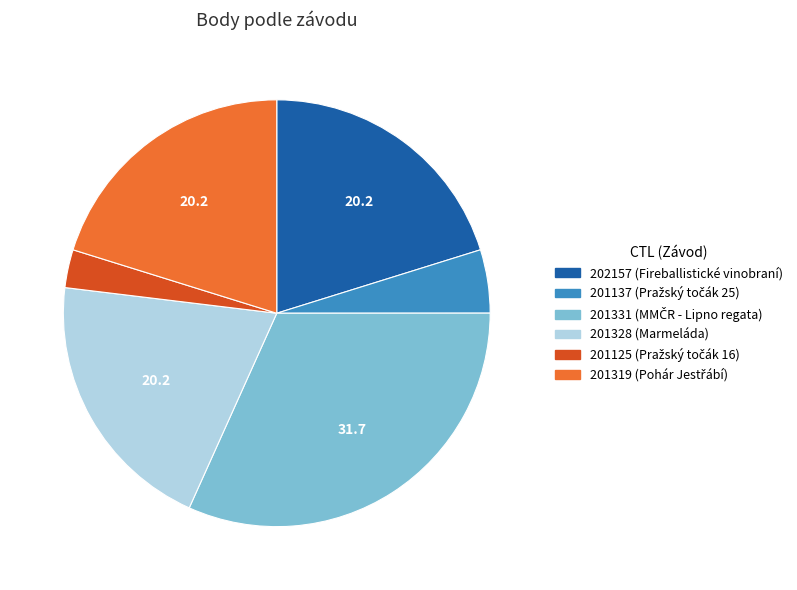

Do 201328 and 201125 together represent more than half of the pie?

No